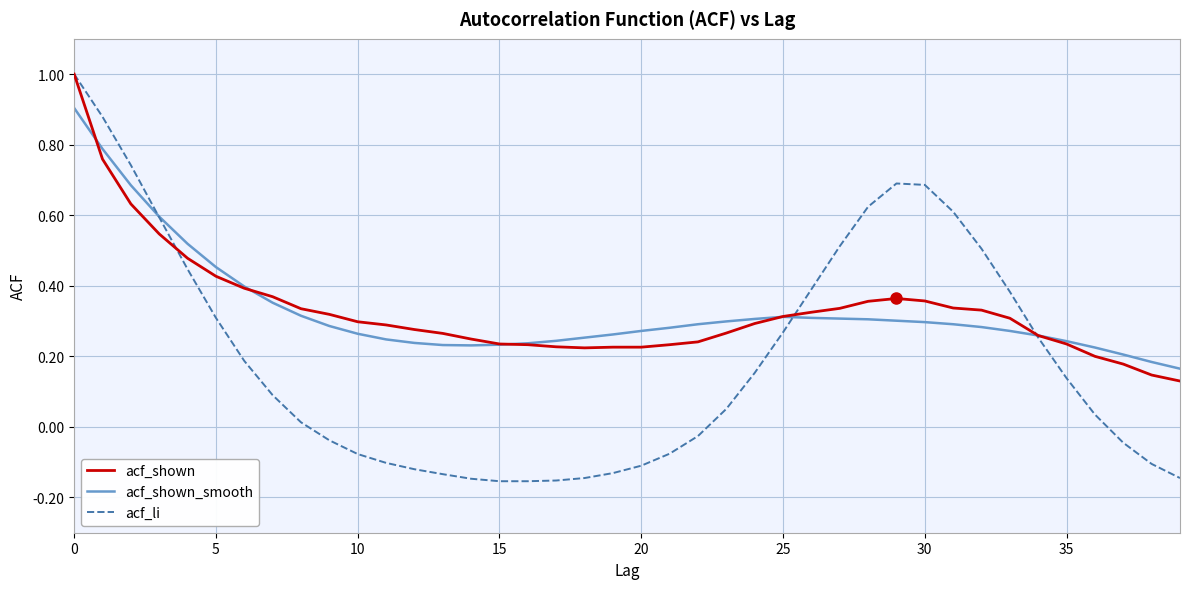

What is the maximum value for acf_shown?

1.0